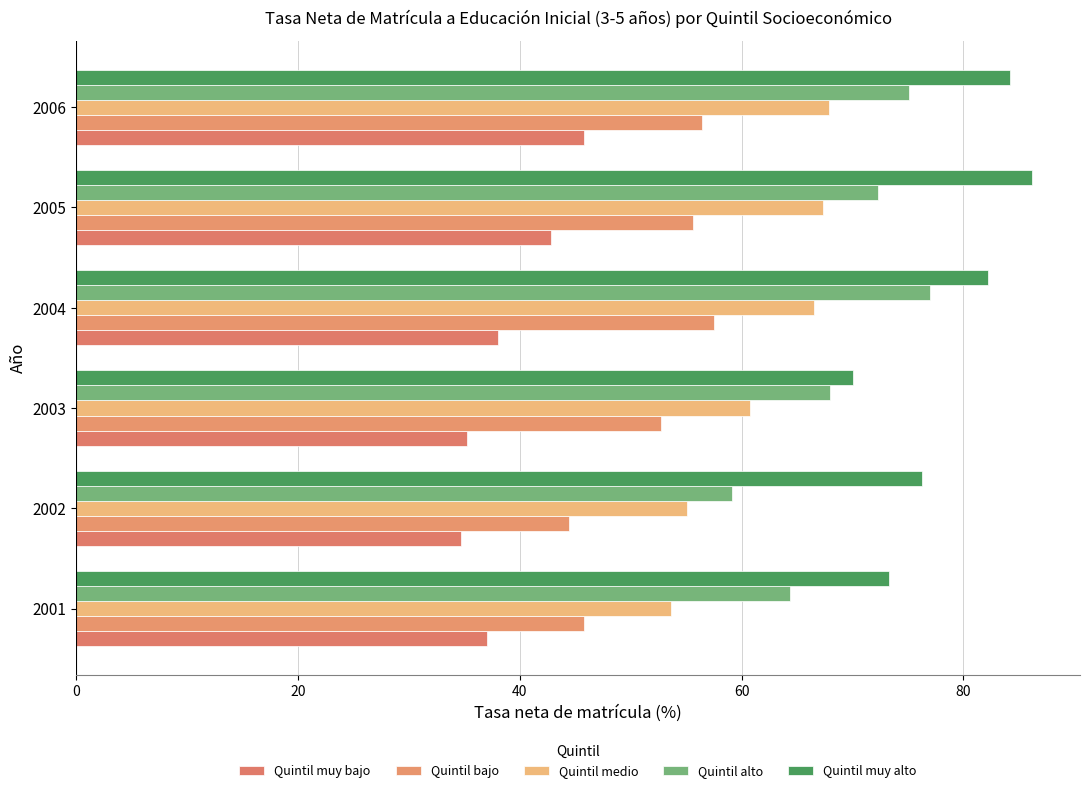

What is the lowest value of the Quintil muy alto series?

70.0